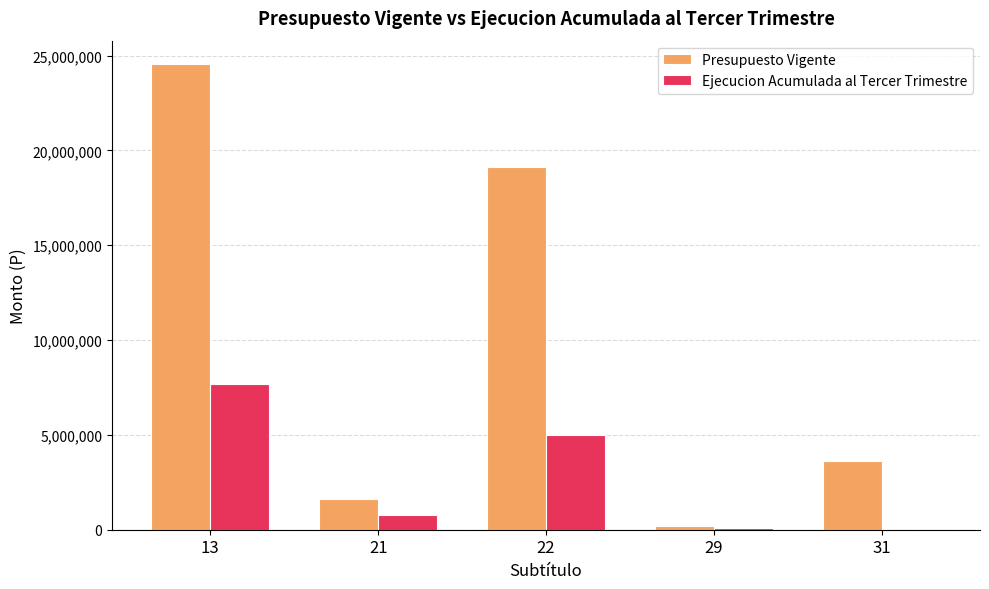

What is the sum of all Ejecucion Acumulada al Tercer Trimestre values?

13552458